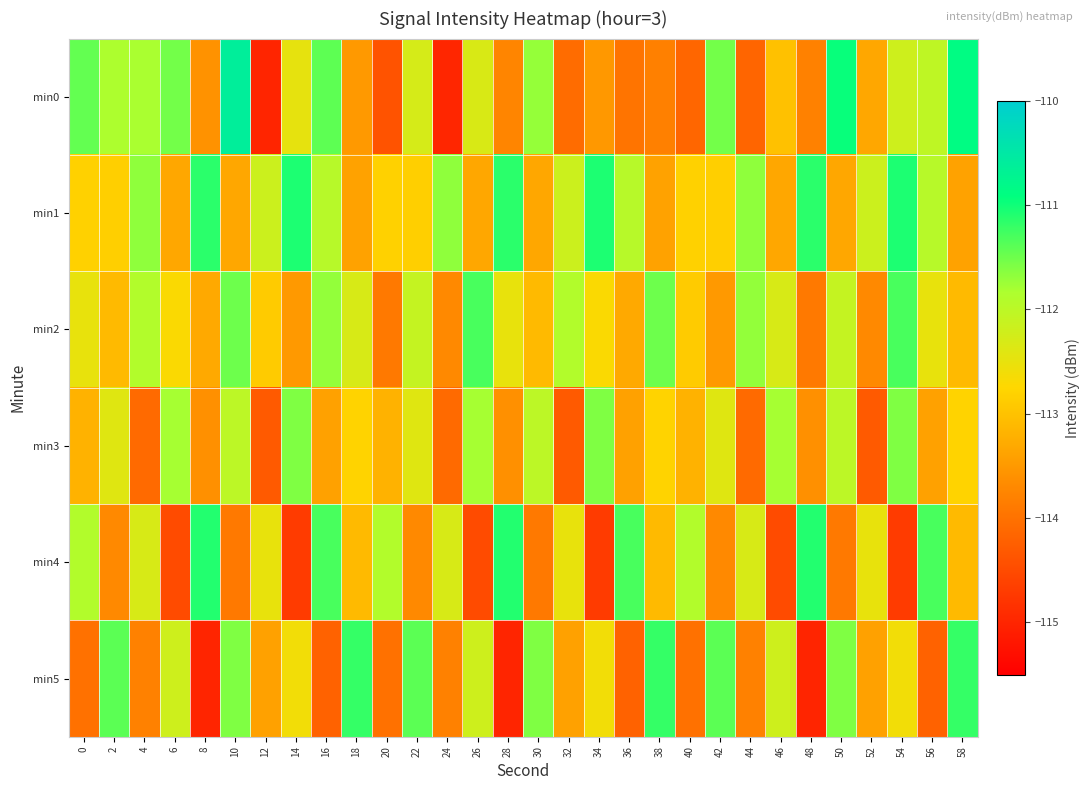

Reading left to right, what are all the values shown in this chart?

min0: 0=-111.4	2=-111.8	4=-111.8	6=-111.5	8=-113.6	10=-110.6	12=-115.0	14=-112.5	16=-111.4	18=-113.5	20=-114.4	22=-112.3	24=-115.0	26=-112.3	28=-113.7	30=-111.7	32=-114.1	34=-113.5	36=-114.0	38=-113.8	40=-114.2	42=-111.5	44=-114.2	46=-113.0	48=-113.8	50=-111.0	52=-113.3	54=-112.2	56=-112.0	58=-110.9
min1: 0=-112.8	2=-112.8	4=-111.7	6=-113.3	8=-111.1	10=-113.3	12=-112.2	14=-111.1	16=-111.9	18=-113.4	20=-112.8	22=-112.8	24=-111.7	26=-113.3	28=-111.1	30=-113.3	32=-112.2	34=-111.1	36=-111.9	38=-113.4	40=-112.8	42=-112.8	44=-111.7	46=-113.3	48=-111.1	50=-113.3	52=-112.2	54=-111.1	56=-111.9	58=-113.4
min2: 0=-112.5	2=-113.1	4=-111.9	6=-112.7	8=-113.3	10=-111.5	12=-112.9	14=-113.5	16=-111.7	18=-112.3	20=-113.9	22=-112.1	24=-113.7	26=-111.3	28=-112.5	30=-113.1	32=-111.9	34=-112.7	36=-113.3	38=-111.5	40=-112.9	42=-113.5	44=-111.7	46=-112.3	48=-113.9	50=-112.1	52=-113.7	54=-111.3	56=-112.5	58=-113.1
min3: 0=-113.2	2=-112.4	4=-114.1	6=-111.8	8=-113.6	10=-112.0	12=-114.3	14=-111.6	16=-113.4	18=-112.8	20=-113.2	22=-112.4	24=-114.1	26=-111.8	28=-113.6	30=-112.0	32=-114.3	34=-111.6	36=-113.4	38=-112.8	40=-113.2	42=-112.4	44=-114.1	46=-111.8	48=-113.6	50=-112.0	52=-114.3	54=-111.6	56=-113.4	58=-112.8
min4: 0=-111.9	2=-113.7	4=-112.3	6=-114.5	8=-111.1	10=-113.9	12=-112.5	14=-114.7	16=-111.3	18=-113.1	20=-111.9	22=-113.7	24=-112.3	26=-114.5	28=-111.1	30=-113.9	32=-112.5	34=-114.7	36=-111.3	38=-113.1	40=-111.9	42=-113.7	44=-112.3	46=-114.5	48=-111.1	50=-113.9	52=-112.5	54=-114.7	56=-111.3	58=-113.1
min5: 0=-114.0	2=-111.4	4=-113.8	6=-112.2	8=-115.0	10=-111.6	12=-113.4	14=-112.6	16=-114.2	18=-111.2	20=-114.0	22=-111.4	24=-113.8	26=-112.2	28=-115.0	30=-111.6	32=-113.4	34=-112.6	36=-114.2	38=-111.2	40=-114.0	42=-111.4	44=-113.8	46=-112.2	48=-115.0	50=-111.6	52=-113.4	54=-112.6	56=-114.2	58=-111.2